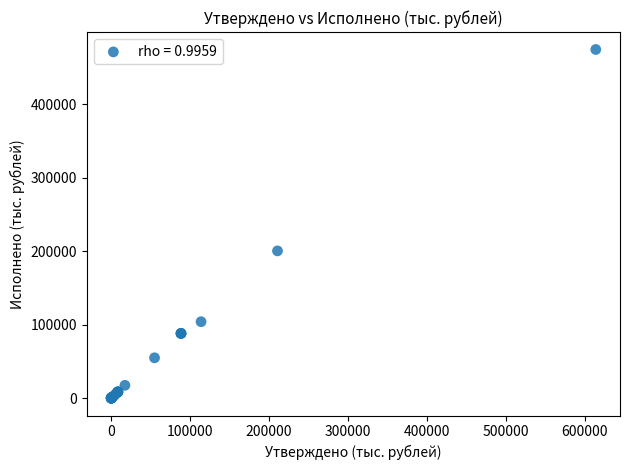

What Y value in the scatter plot is closest to 237419?

200503.1